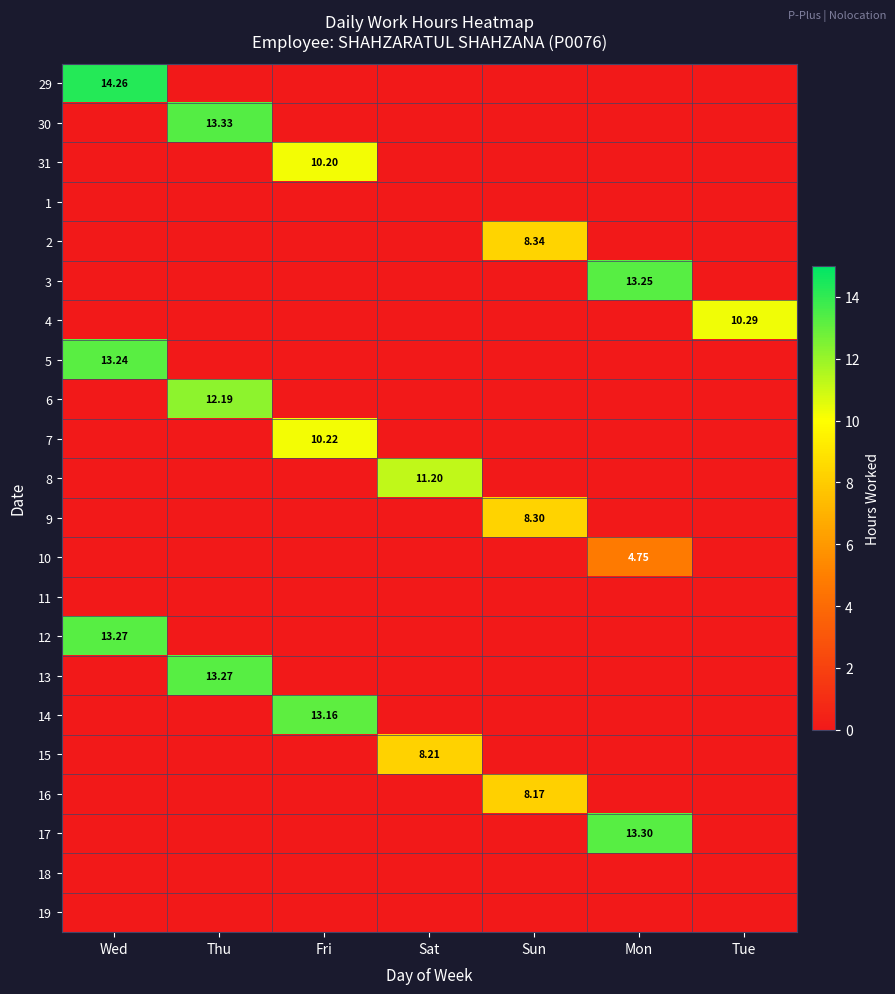

Rank the series by their maximum value, from lowest to highest.

1, 11, 18, 19, 10, 16, 15, 9, 2, 31, 7, 4, 8, 6, 14, 5, 3, 12, 13, 17, 30, 29